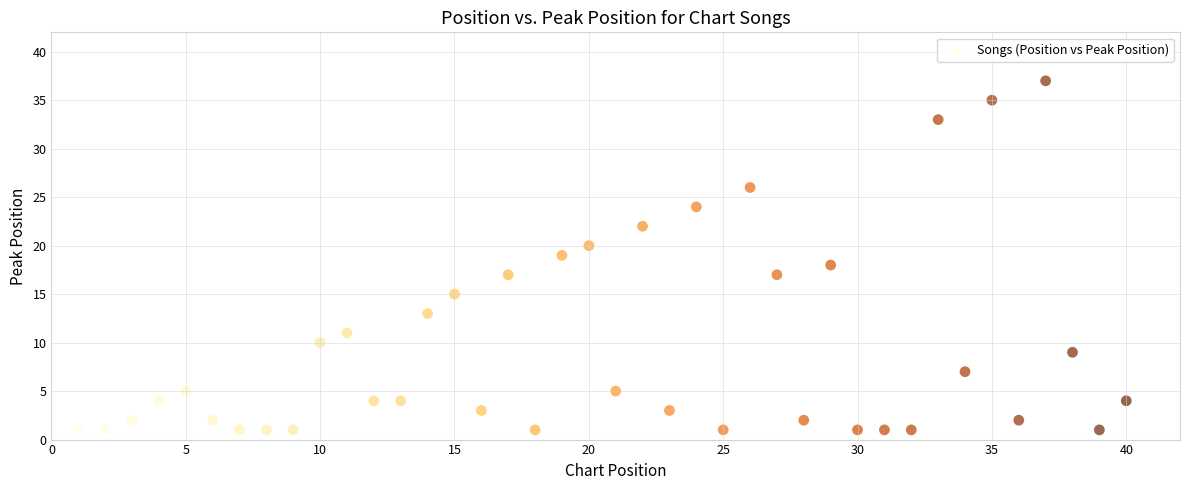

What is the range of X values (max minus min)?

39